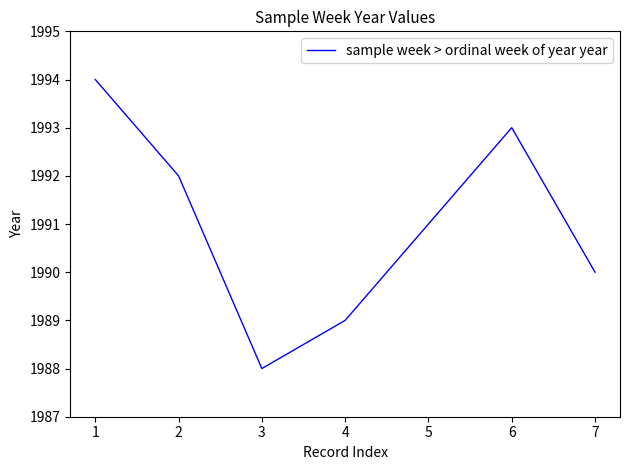

How many interior local valleys (lower than both neighbors) does the data have?

1